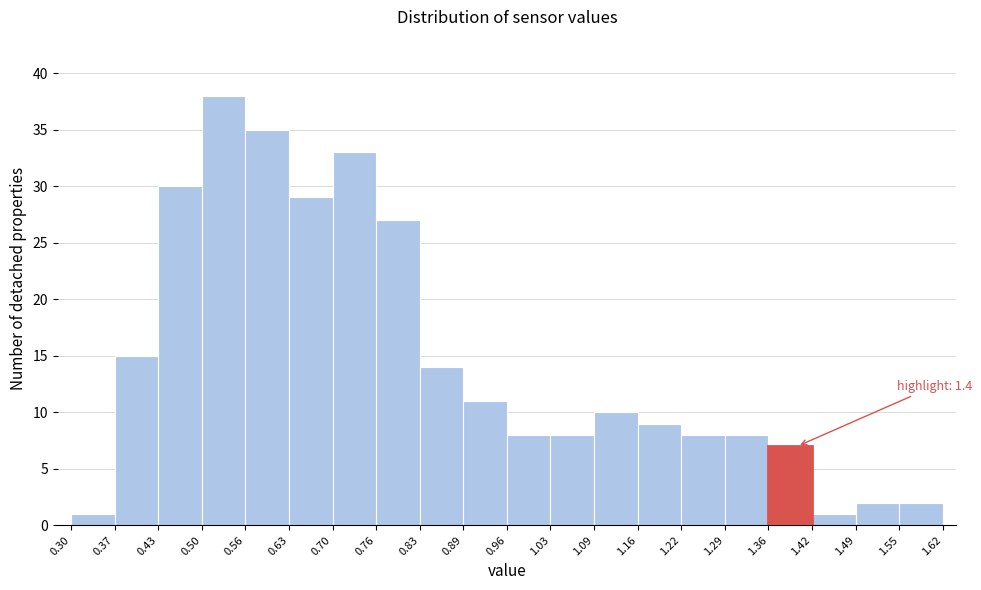

Which range on the x-axis has the tallest bar?

0.50 to 0.56